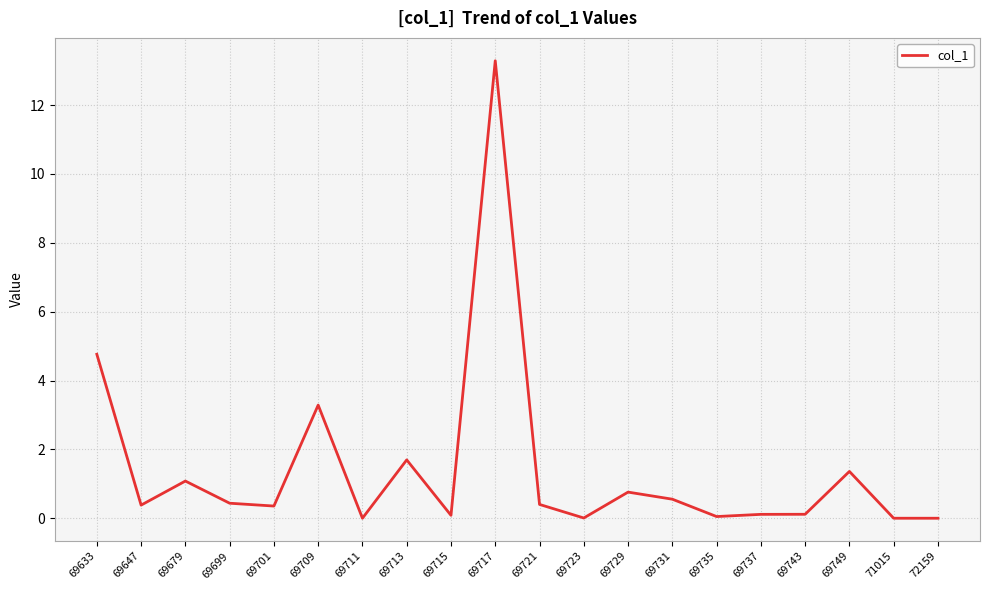

Which category has the highest value across all series?

69717